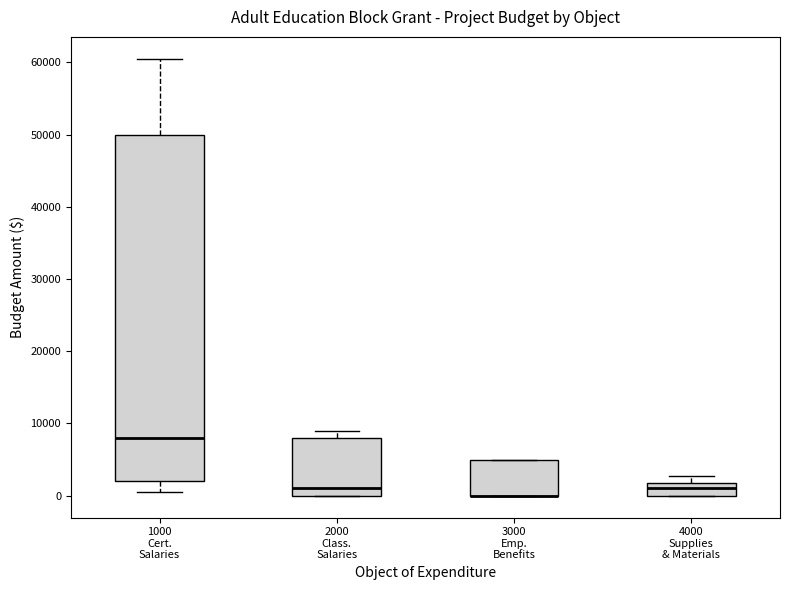

Where does the median line of the box for 4000 Supplies & Materials sit on the y-axis? The values are not printed on the chart, so give them approximately, as read against the axis.

1000